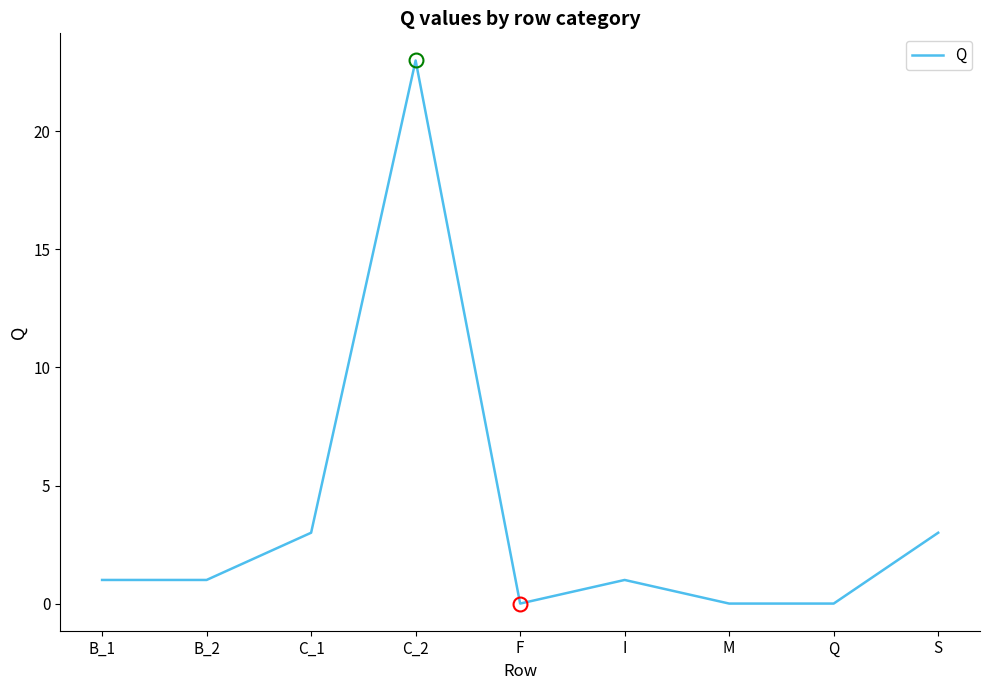

What position from the left is I?

6